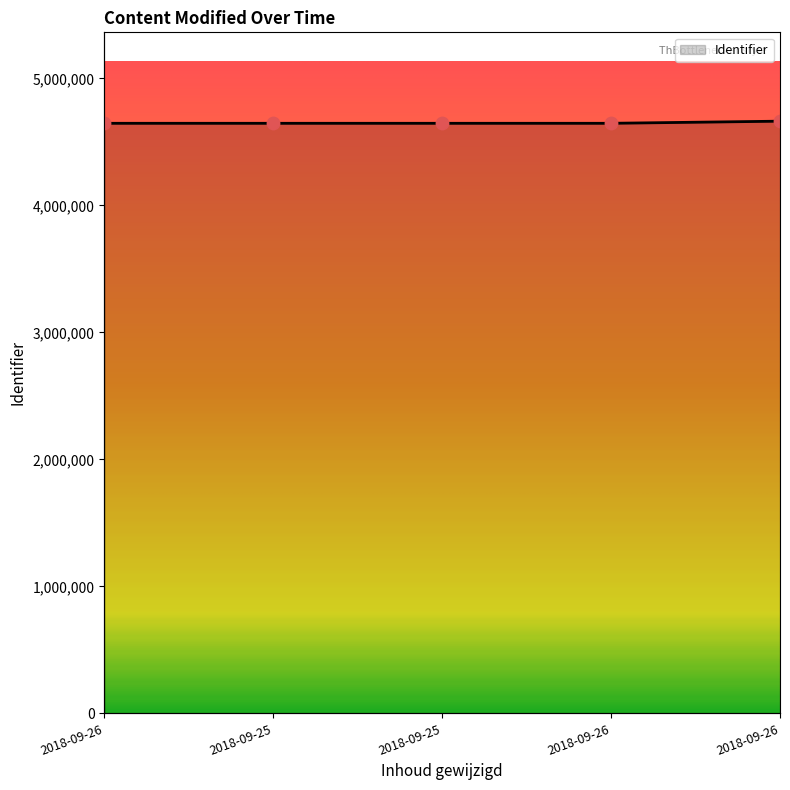

Which has a higher value, 2018-09-26 or 2018-09-25?

2018-09-26